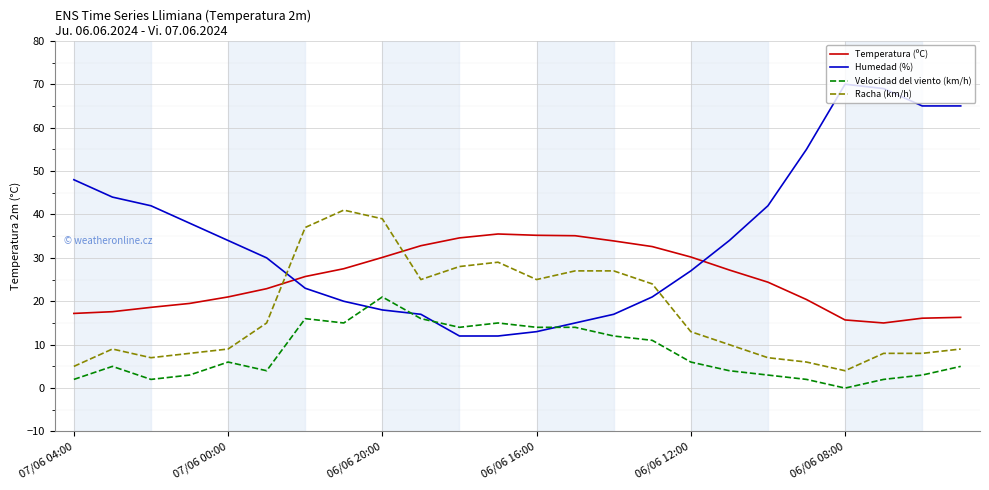

True or false: Humedad (%) and Temperatura (ºC) cross at least once.

True